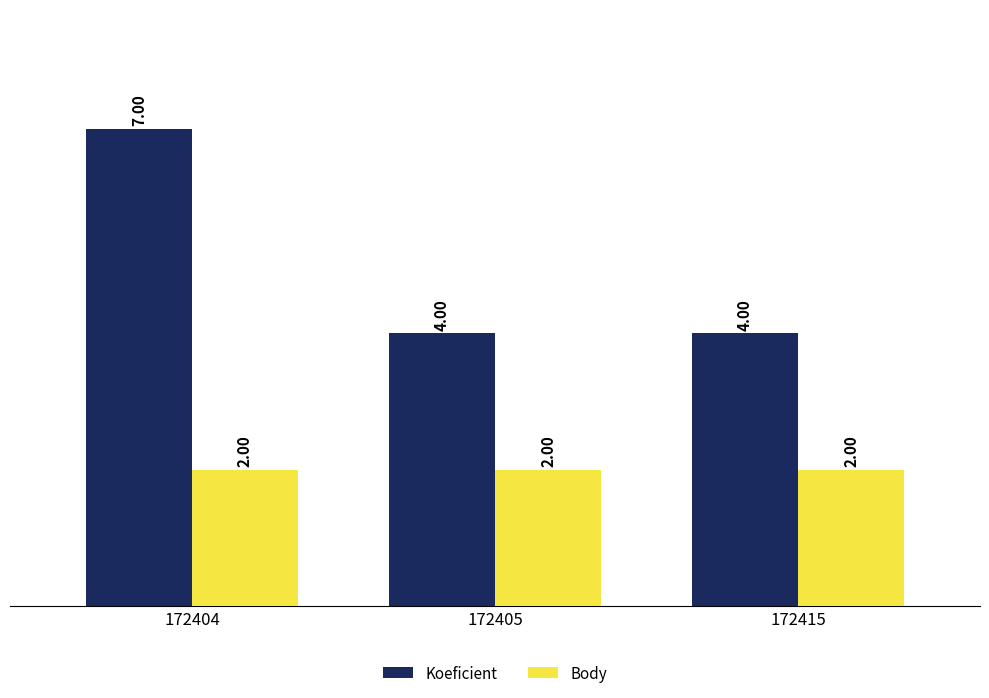

What is the spread (max minus min) of values at 172404?

5